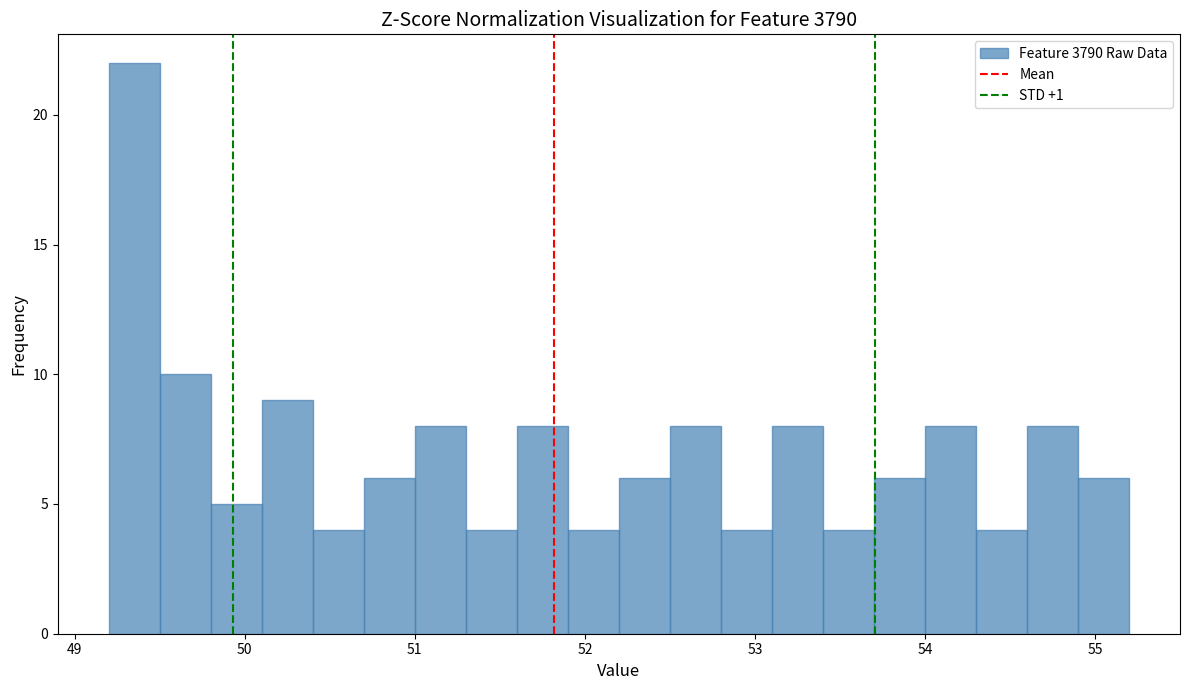

Read against the x-axis, roughly where is the centre of the tallest bar?

49.4